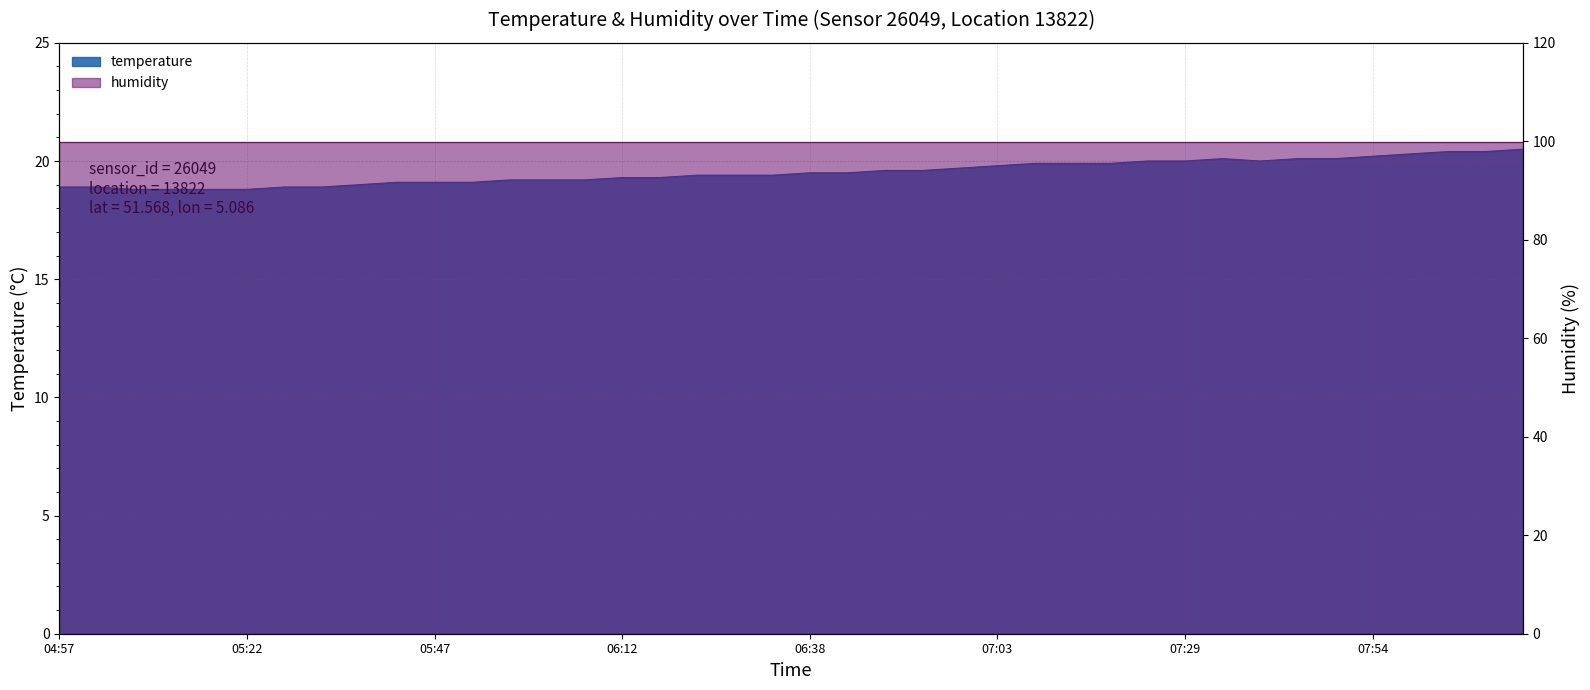

Where is the data nearest to the value 19?

05:37